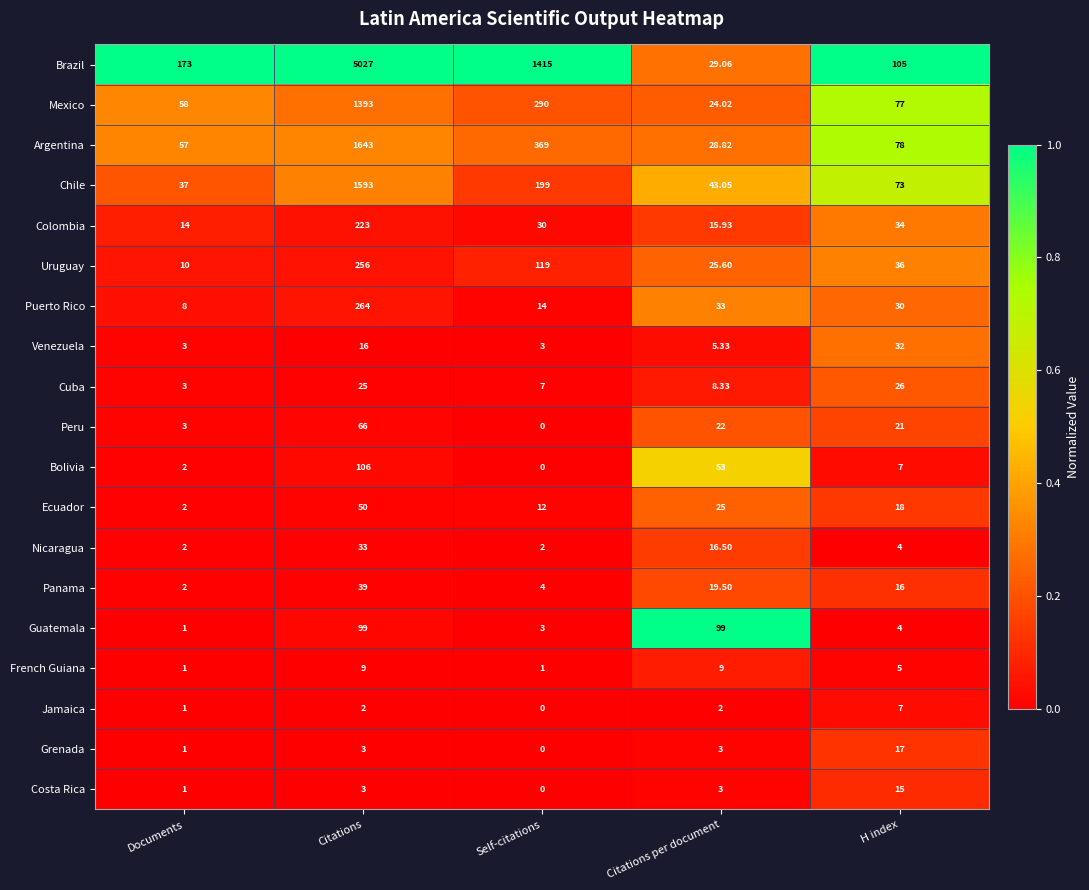

Is the value of French Guiana at H index greater than the value of Mexico at Documents?

No